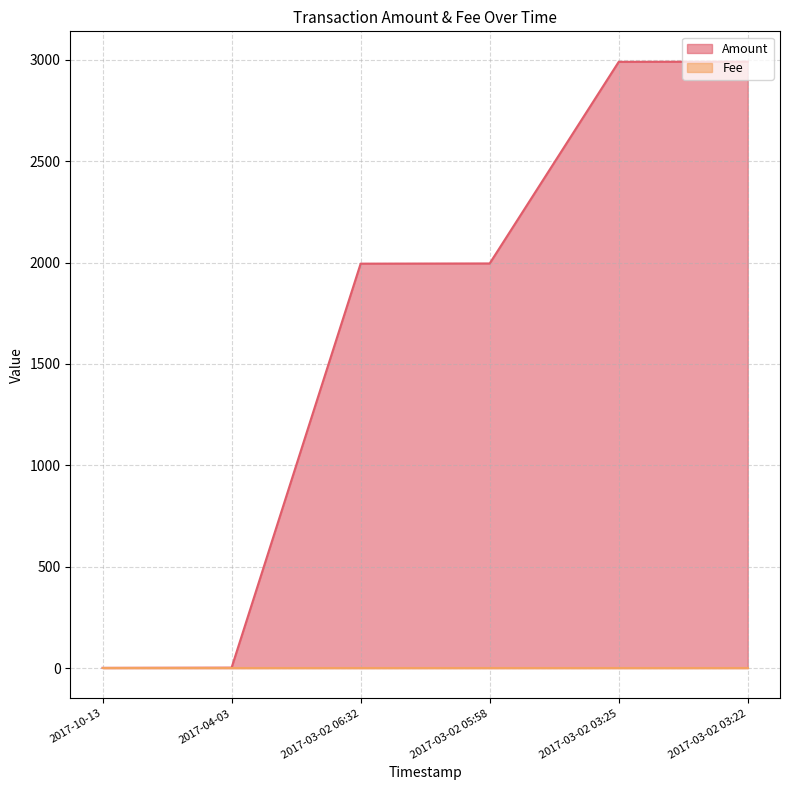

What is the difference between the second highest and minimum values in the Amount series?

2989.5